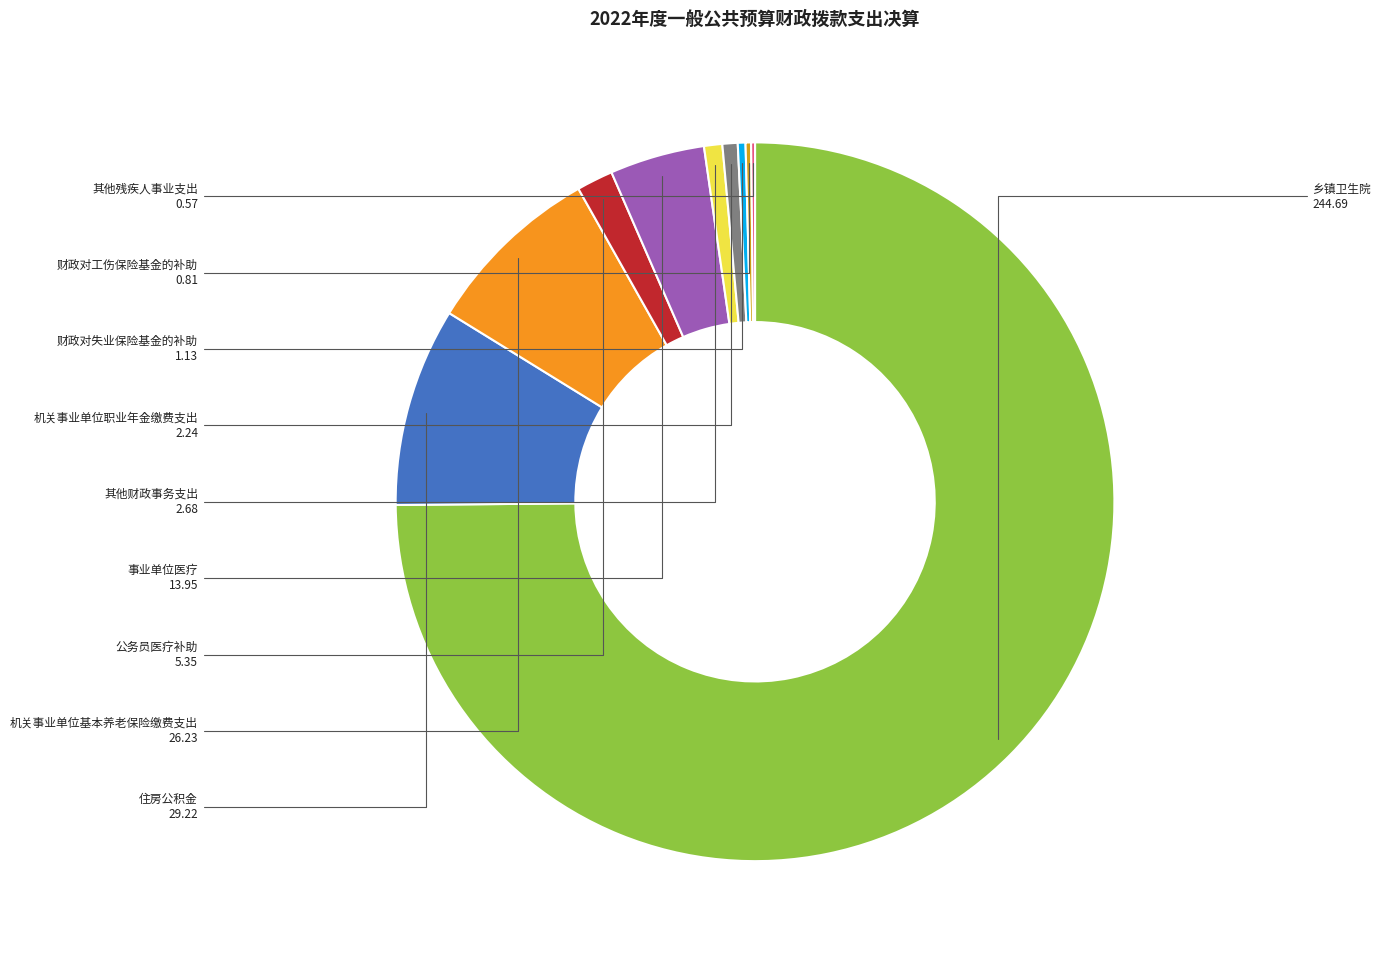

Do 财政对失业保险基金的补助 and 公务员医疗补助 together represent more than half of the pie?

No